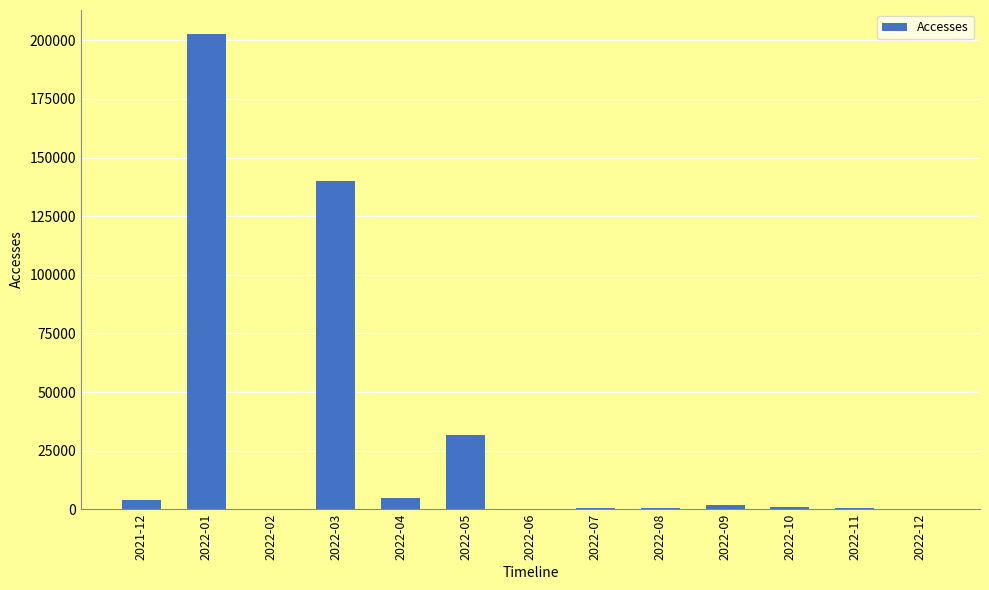

At which category does the chart reach its peak across all series?

2022-01